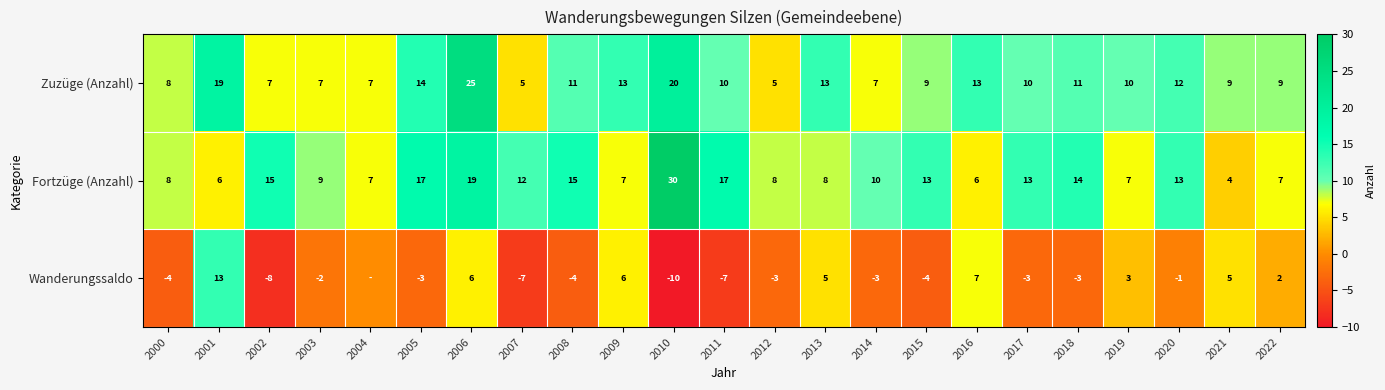

What is the difference between the second highest and minimum values in the Zuzüge (Anzahl) series?

15